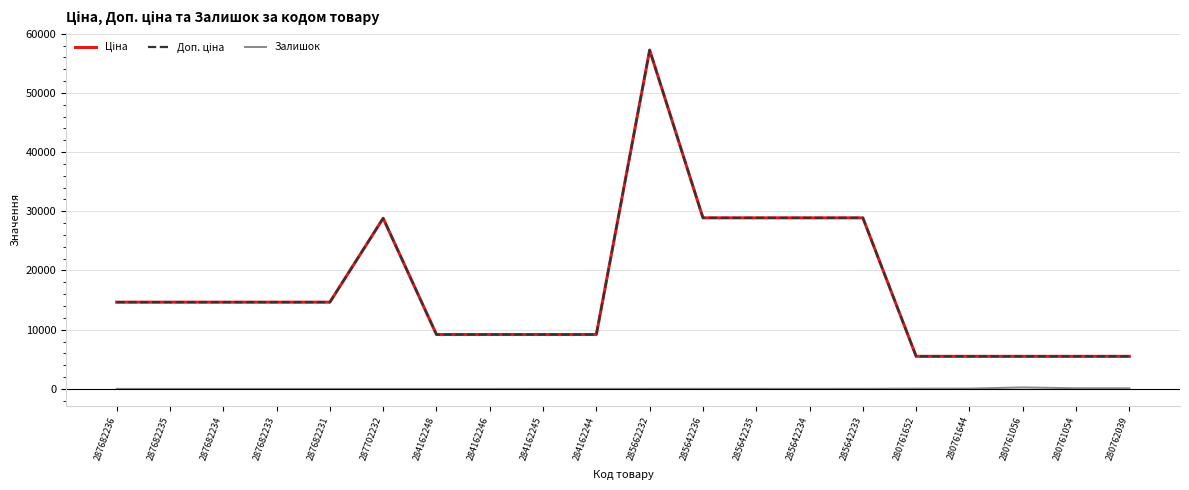

True or false: Доп. ціна and Залишок intersect in this chart.

False